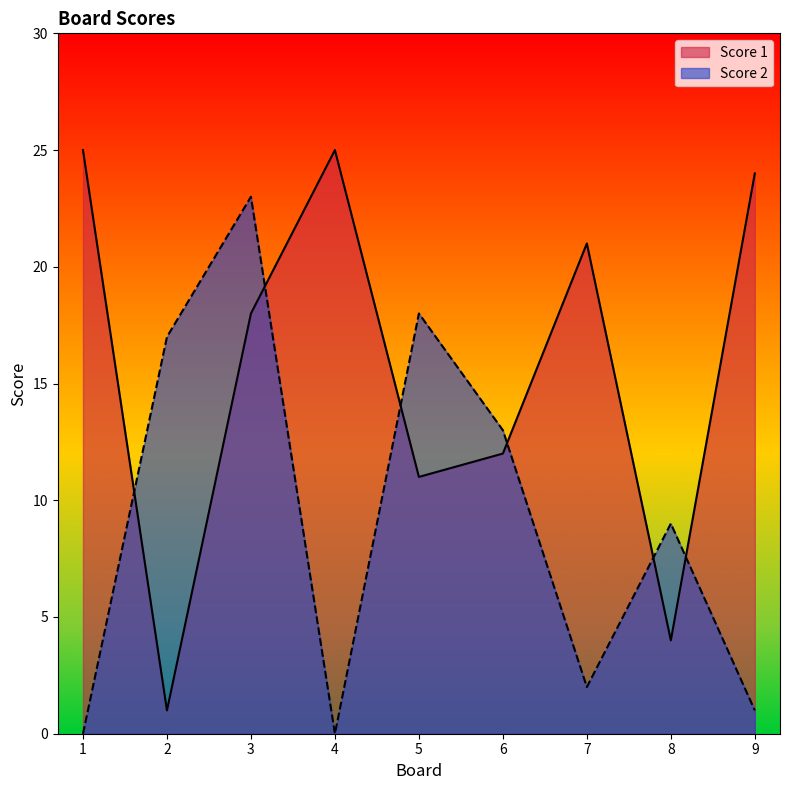

Which series ends up on top after the final intersection of Score 1 and Score 2?

Score 1